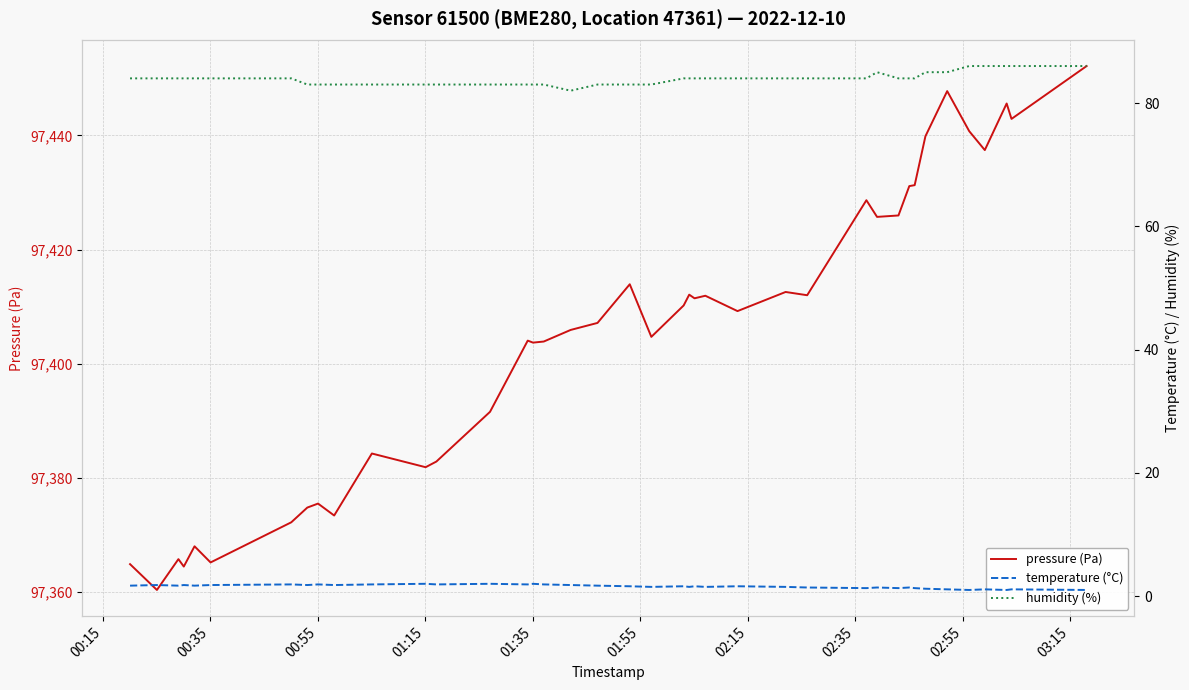

Is the value of pressure (Pa) at 18 greater than the value of temperature (°C) at 23?

Yes